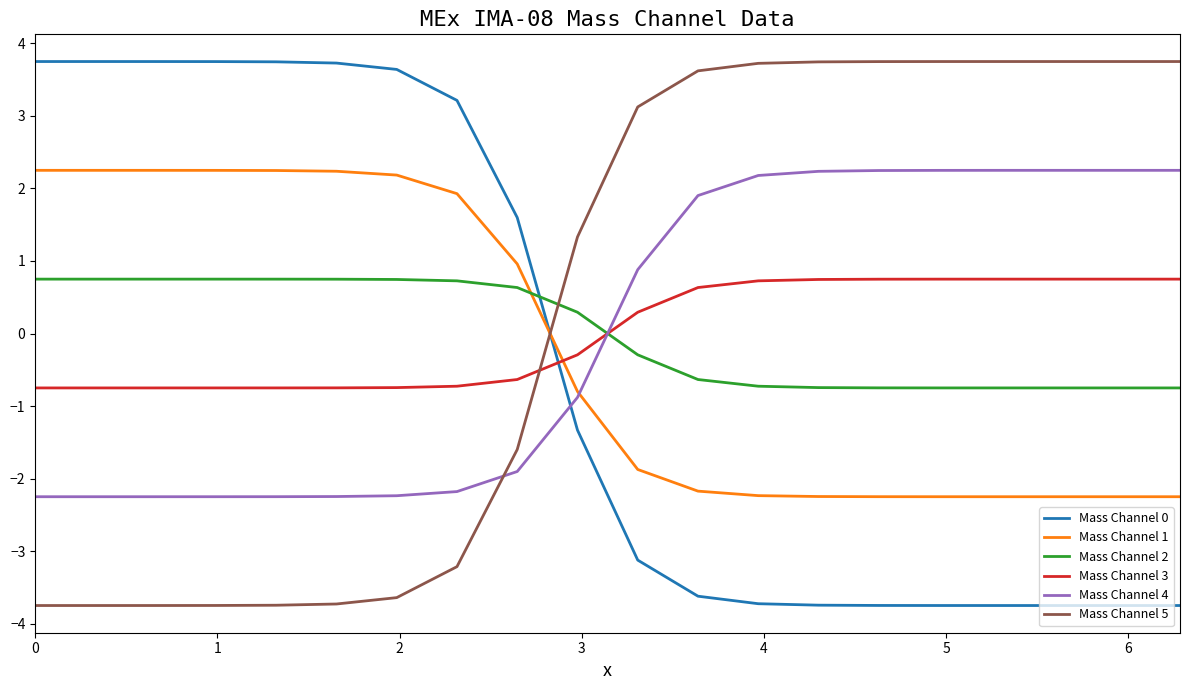

After their last crossing, which series has the higher values: Mass Channel 5 or Mass Channel 2?

Mass Channel 5